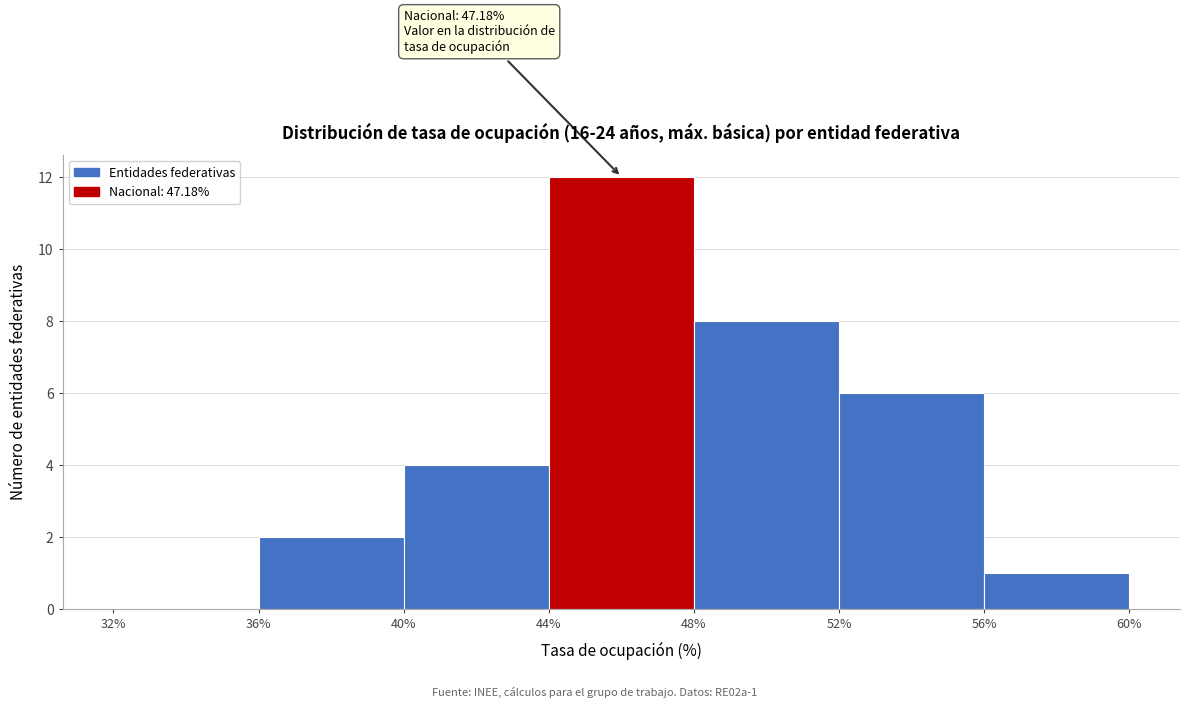

Which range on the x-axis has the tallest bar?

44% to 48%